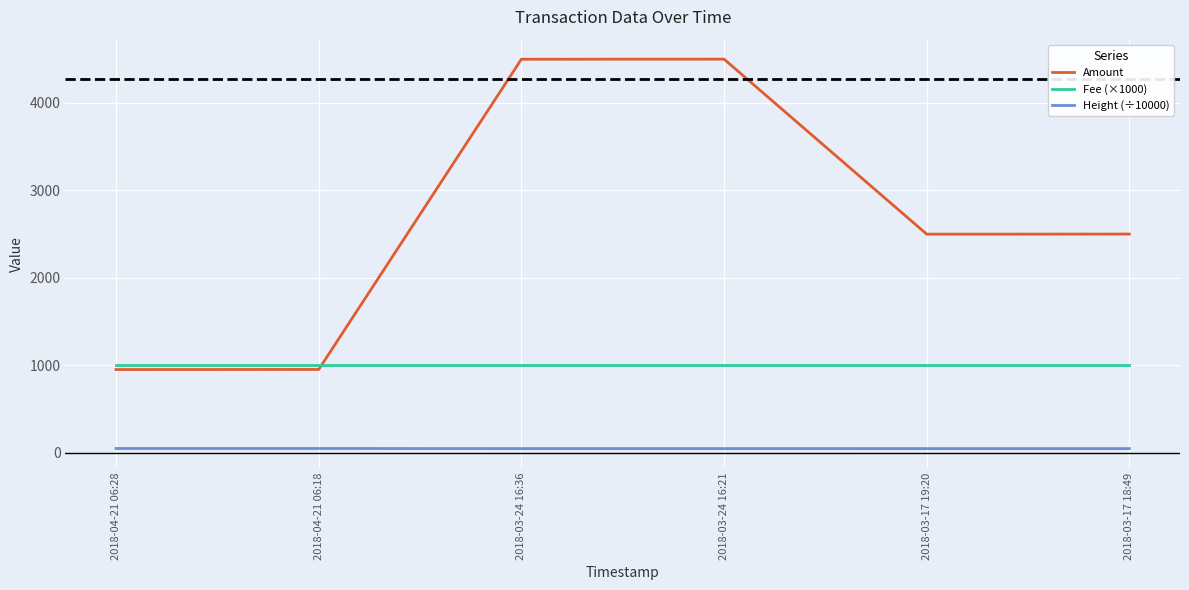

What is the highest value of the Fee (×1000) series?

1000.0